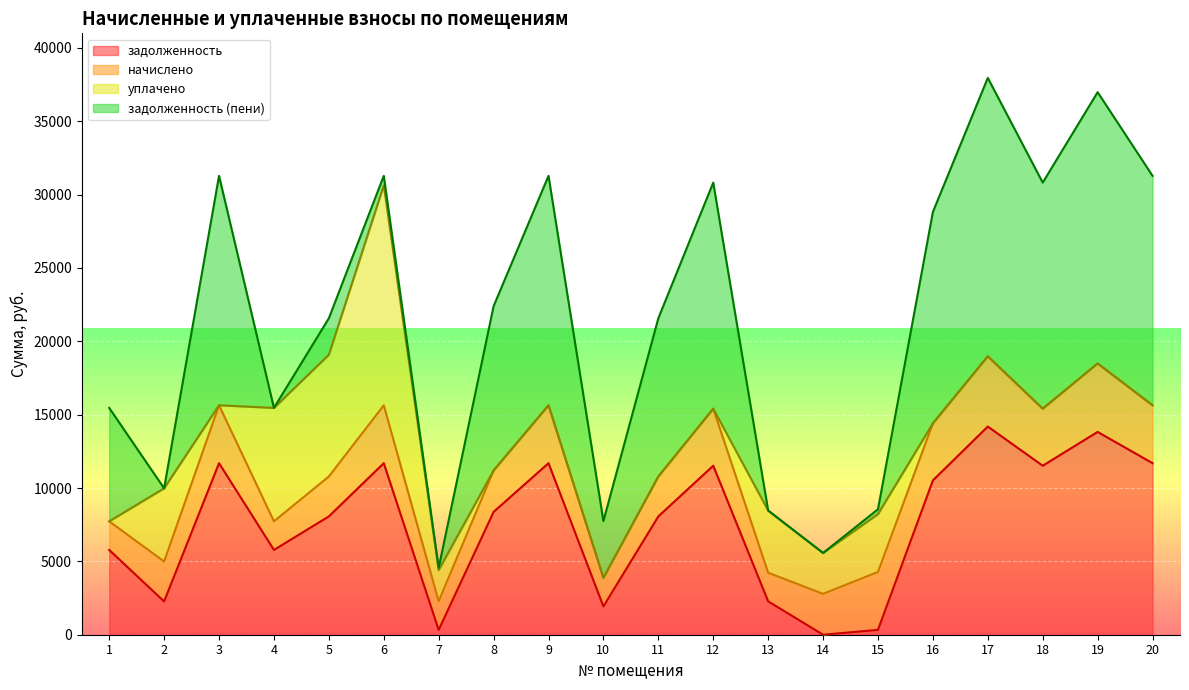

Which category has the lowest value in the задолженность series?

14